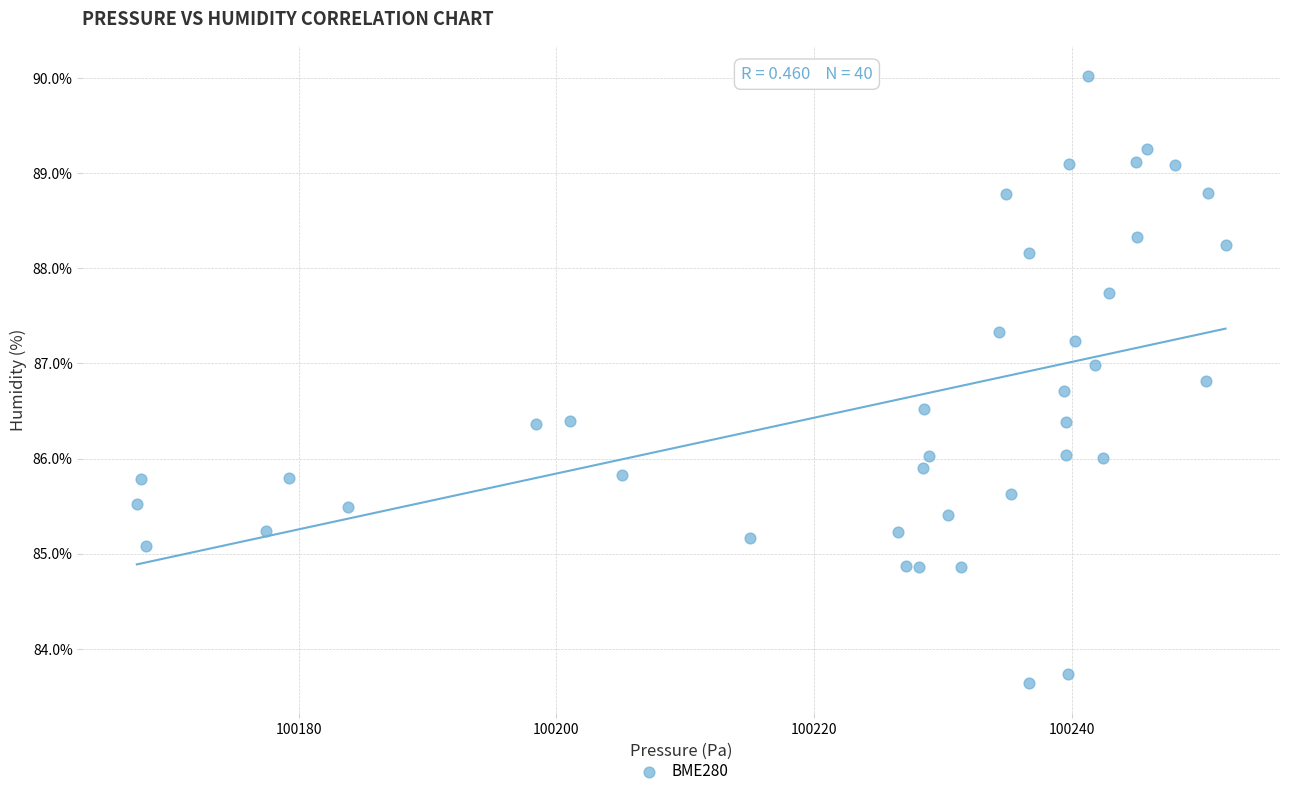

What is the range of Y values (max minus min)?

6.4